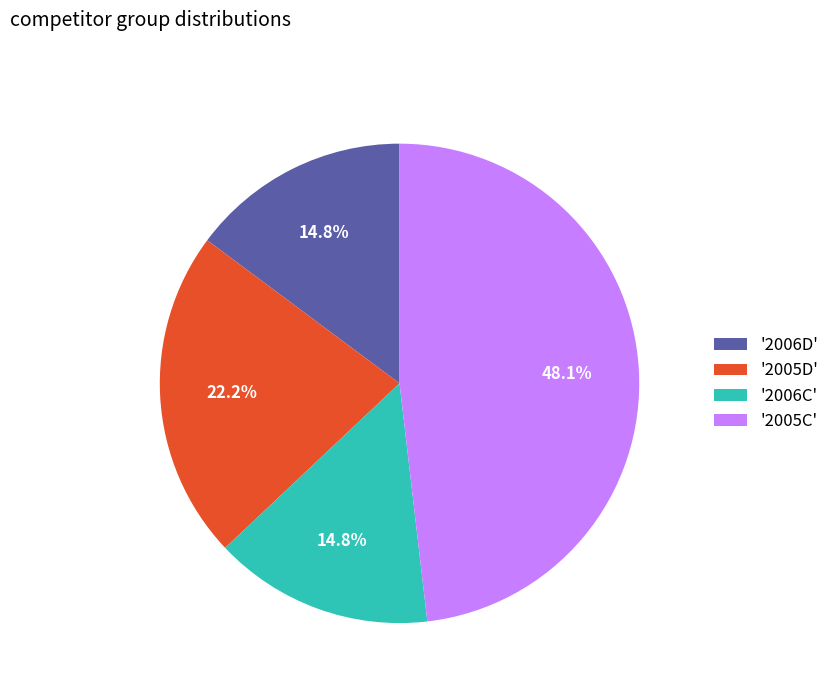

Does any single category account for the majority?

No